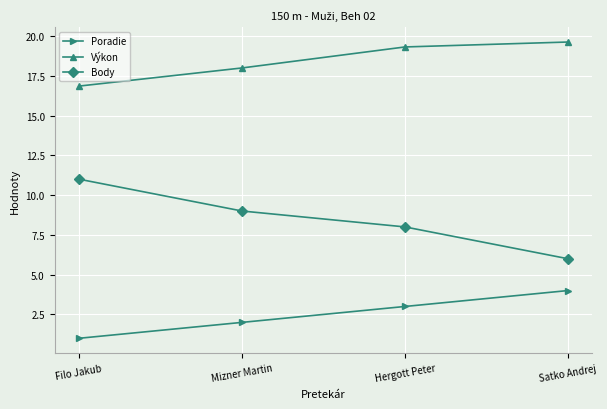

Reading left to right, list all the values displayed in this chart.

Poradie: 1.0	2.0	3.0	4.0
Výkon: 16.9	18.0	19.3	19.6
Body: 11.0	9.0	8.0	6.0